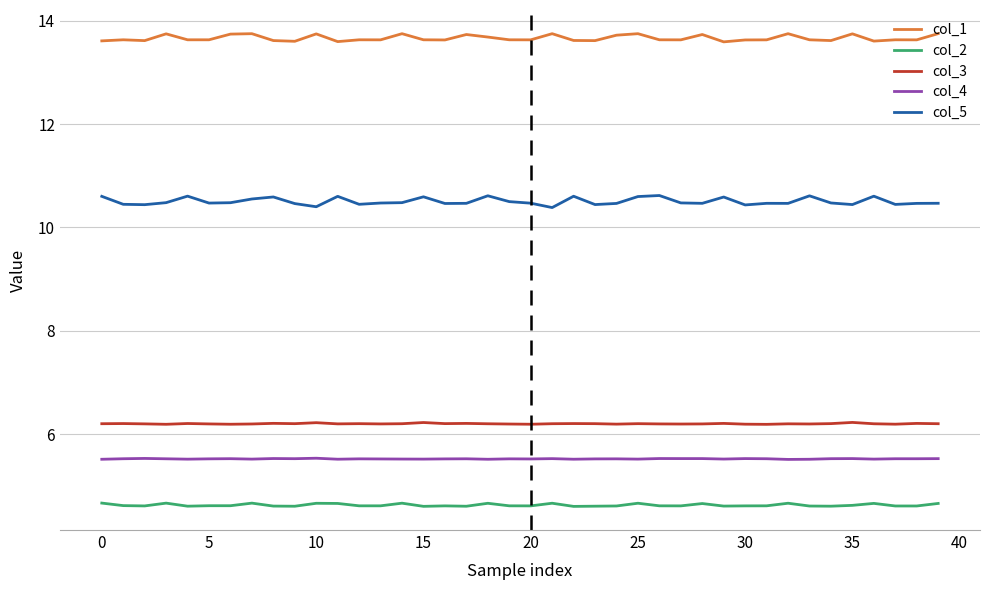

True or false: col_5 has more than 0 points higher than both neighbors.

True